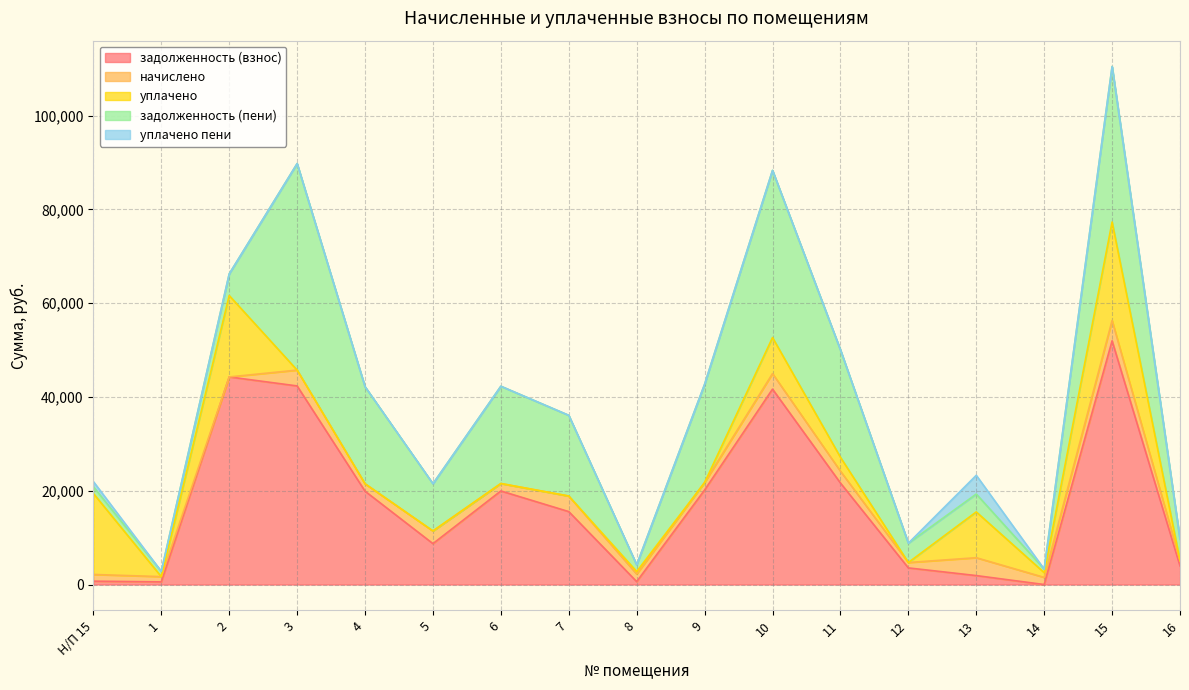

What is the total value across all series at 1?

2807.7